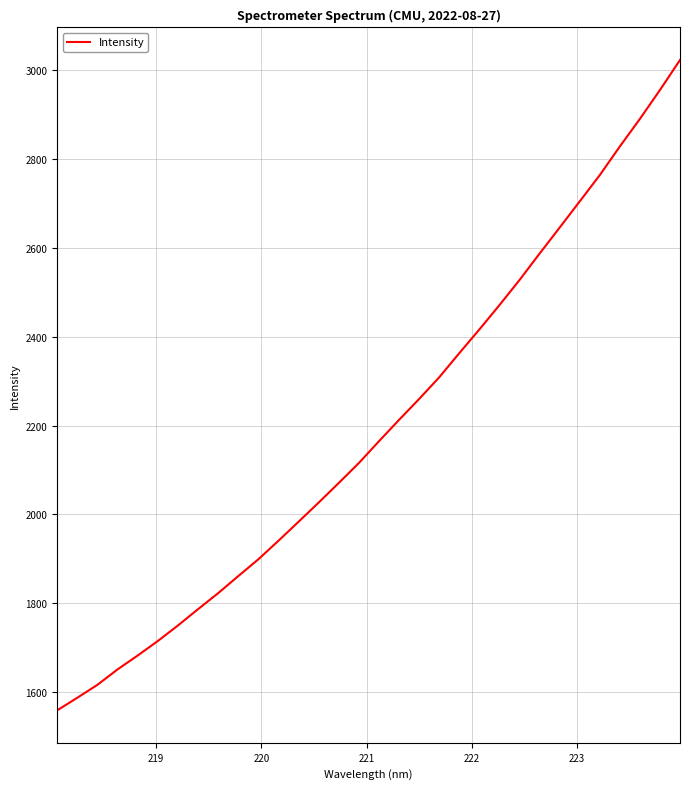

What is the difference between the maximum and minimum values?

1464.5